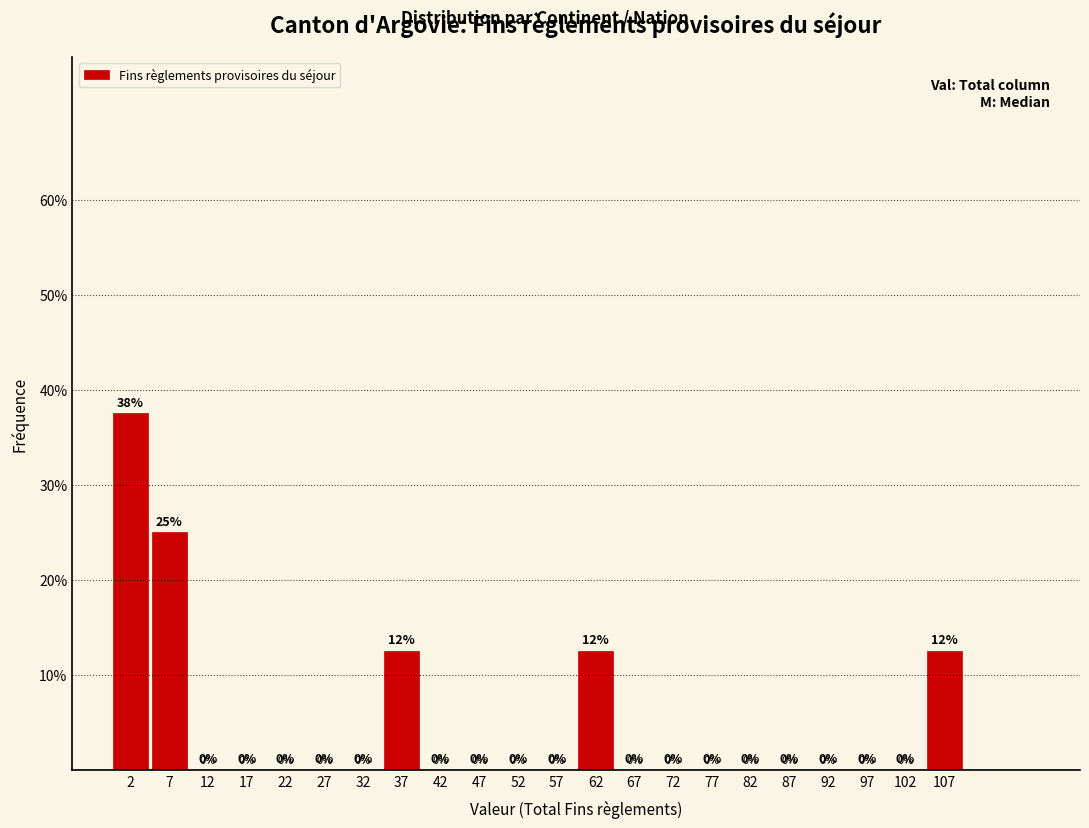

Which range on the x-axis has the tallest bar?

0 to 5